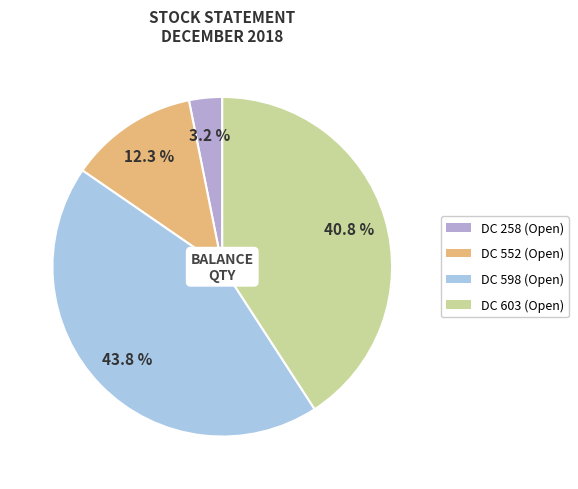

Does any single category account for the majority?

No